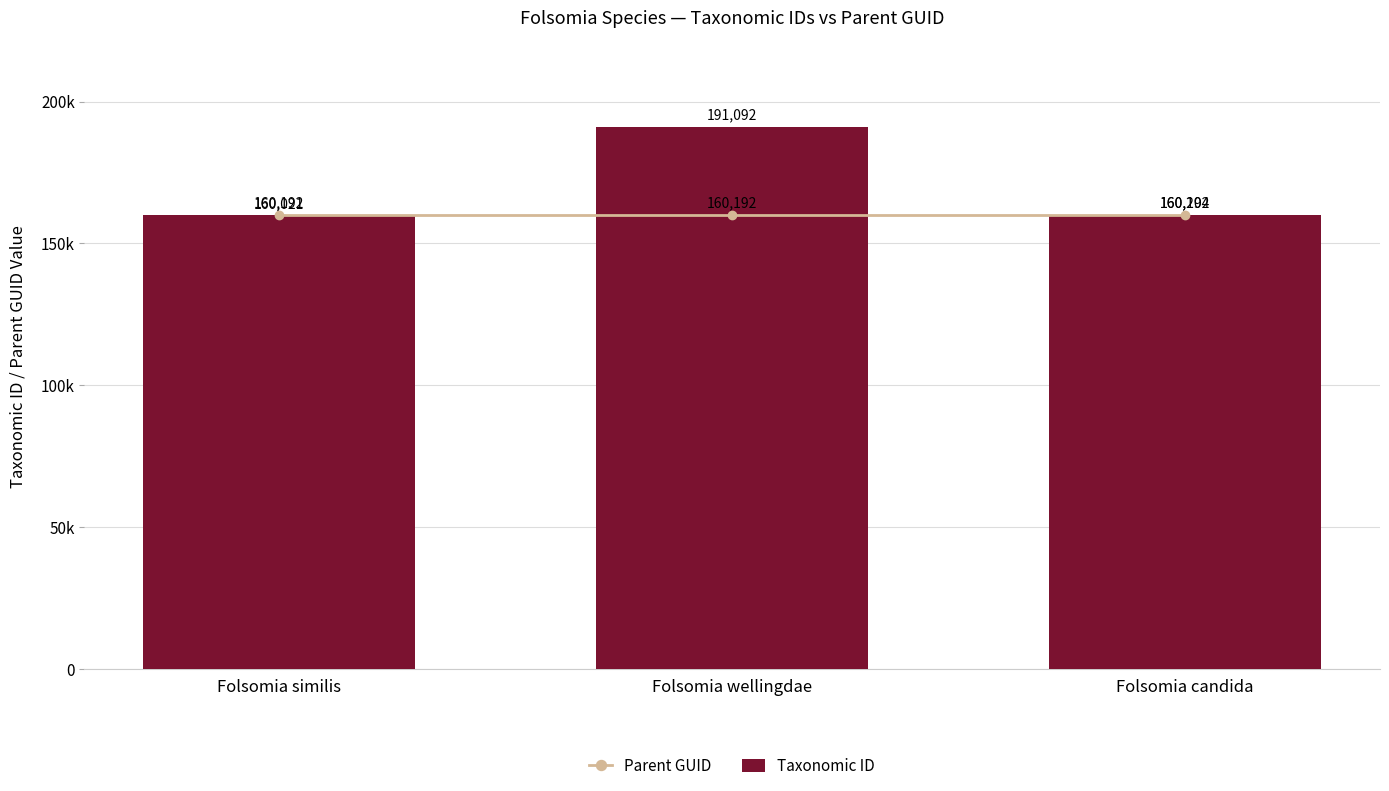

At which label does Parent GUID reach its peak?

Folsomia similis